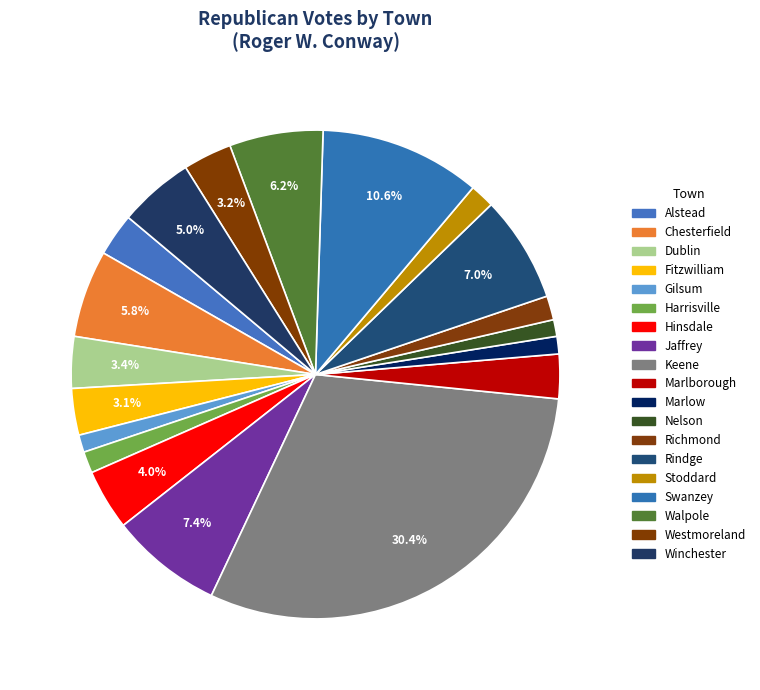

To the nearest percent, what is the difference between the largest and smallest slice percentages?

29%